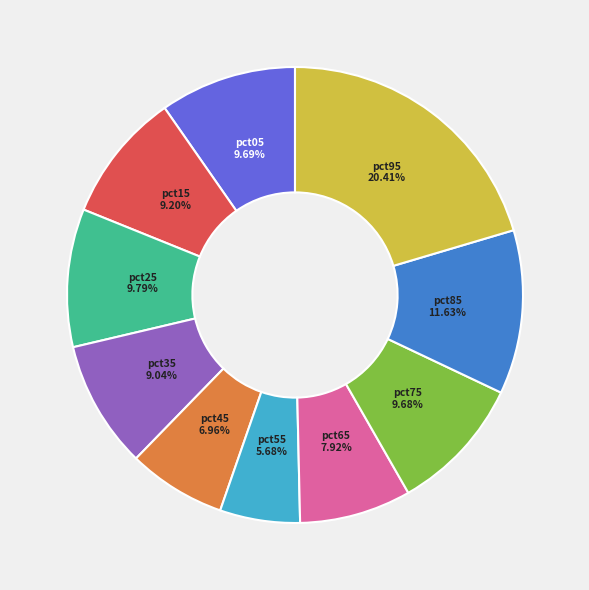

True or false: pct85 accounts for 12% of the total.

True